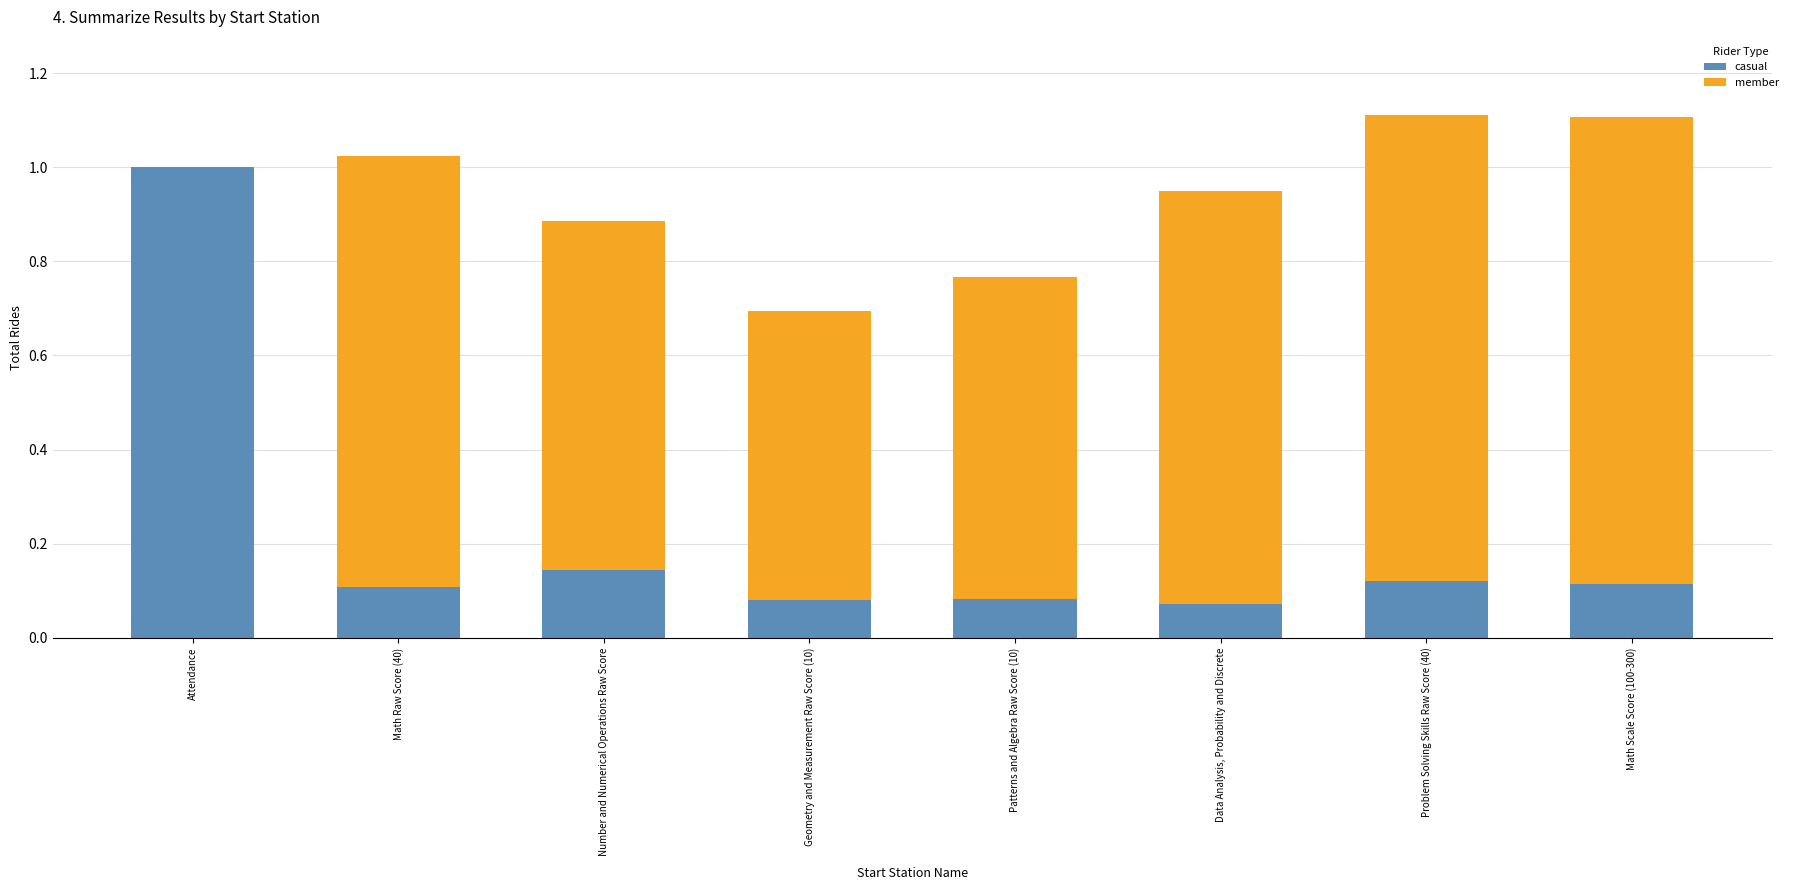

The value of casual at Data Analysis, Probability and Discrete is 0.0. True or false?

False